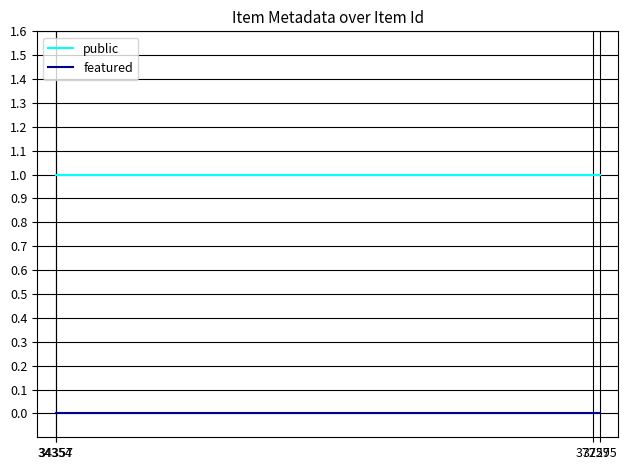

The value of featured at 37295 is 0. True or false?

True